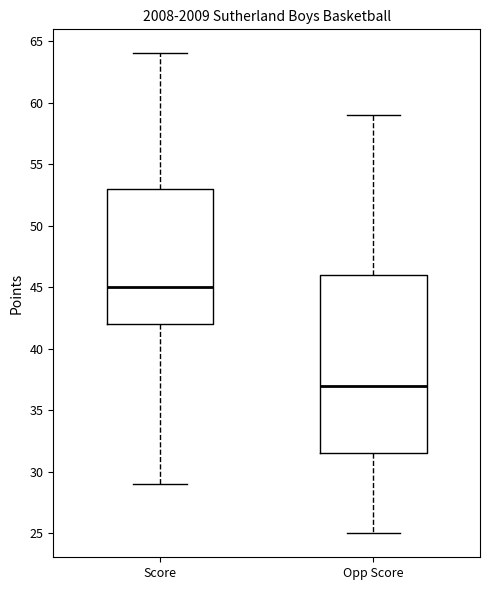

Which box has the lowest median line?

Opp Score